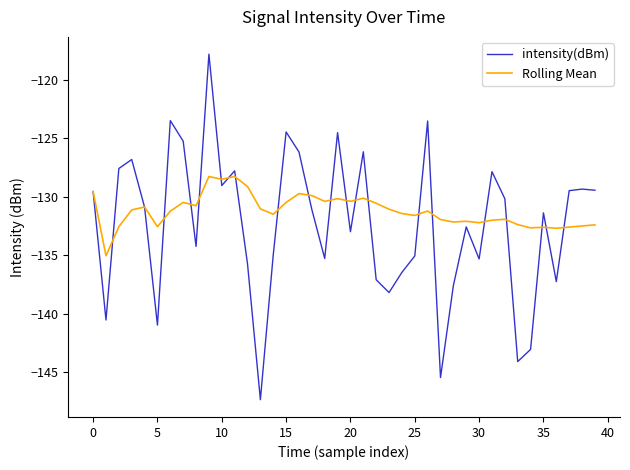

List the series in order of their peak value, highest first.

intensity(dBm), Rolling Mean